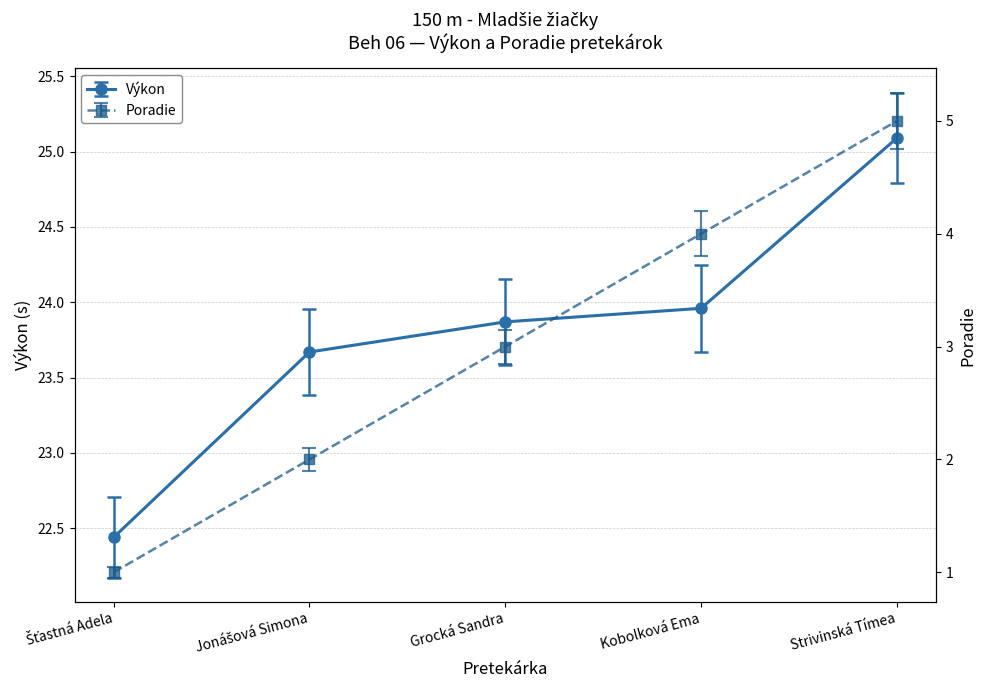

Where is Poradie nearest to the value 3?

Grocká Sandra